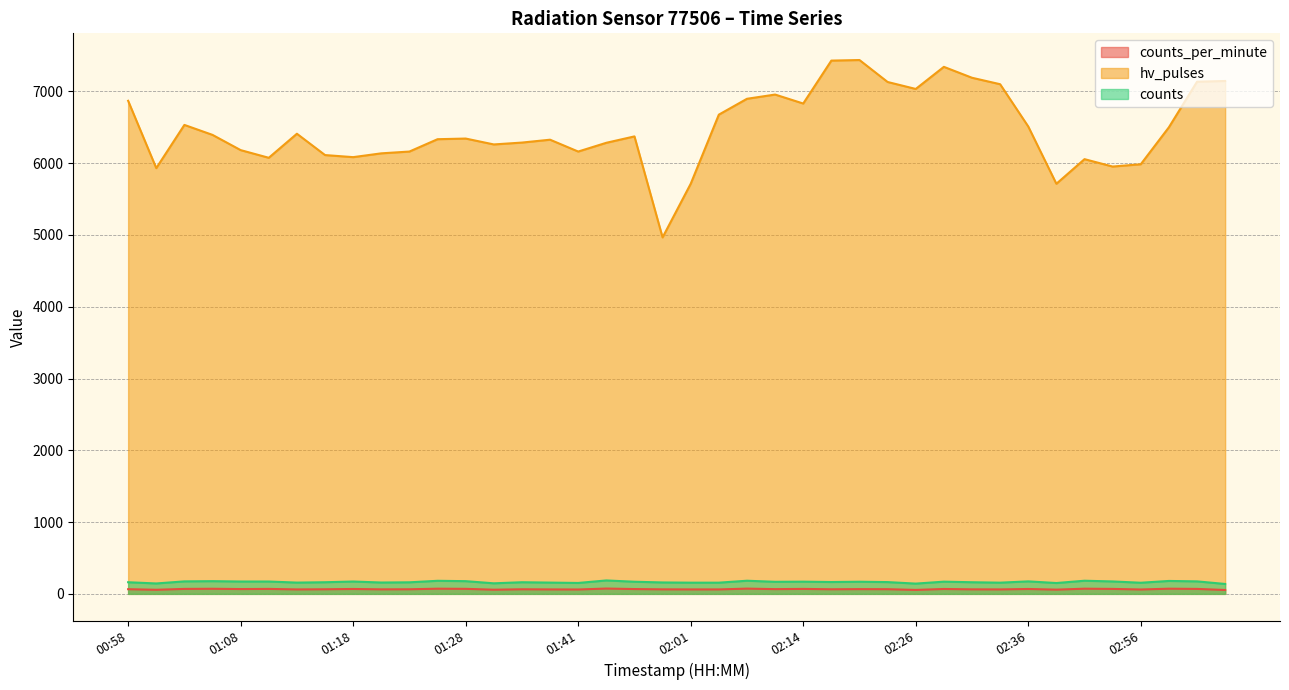

What are all the series names shown in the legend?

counts_per_minute, hv_pulses, counts